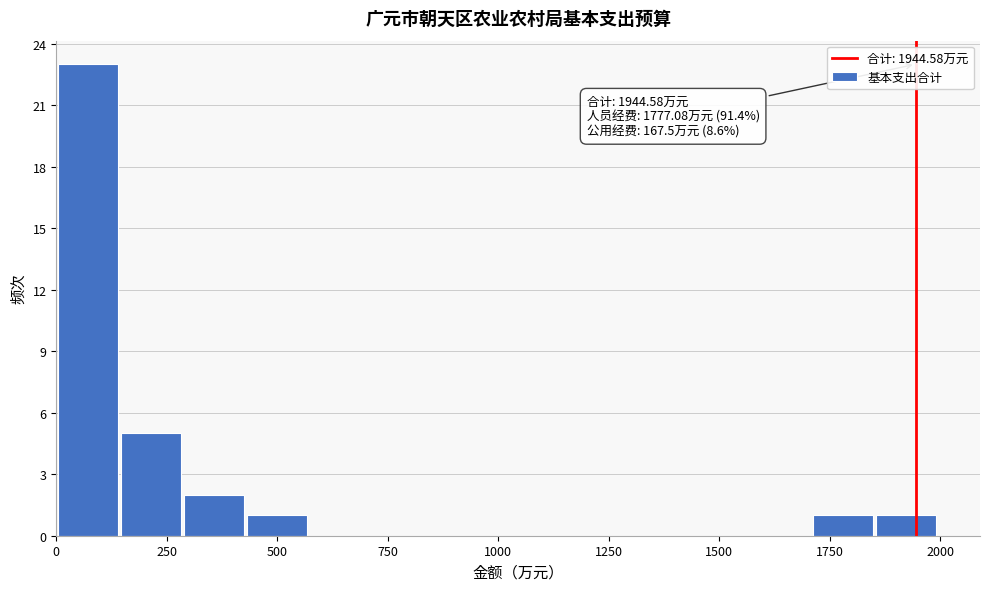

Read against the x-axis, roughly where is the centre of the tallest bar?

50